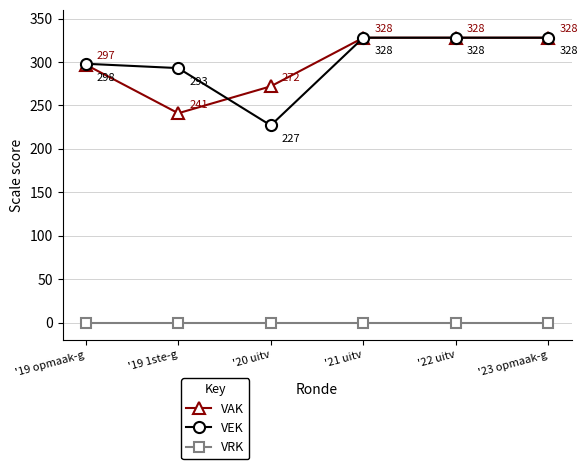

What is the total value across all series at '22 uitv?

656